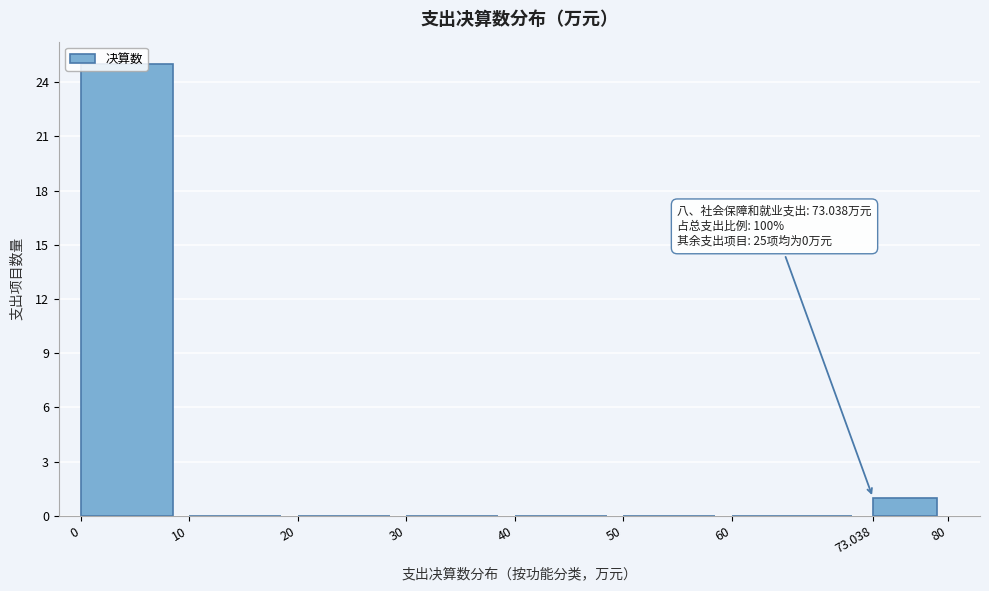

Which range on the x-axis has the tallest bar?

0 to 10